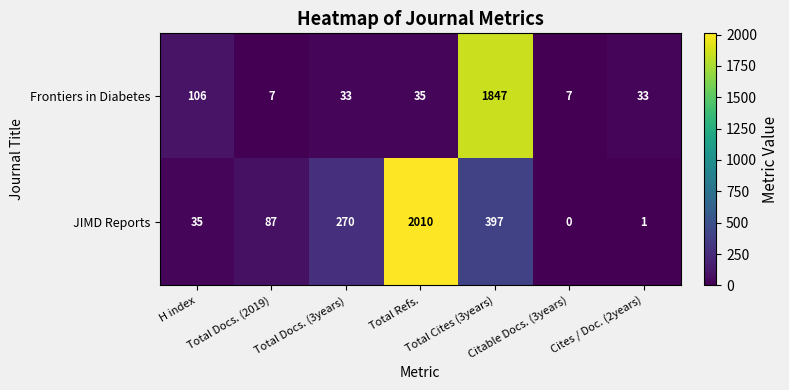

Rank the series by their average value, from lowest to highest.

Frontiers in Diabetes, JIMD Reports